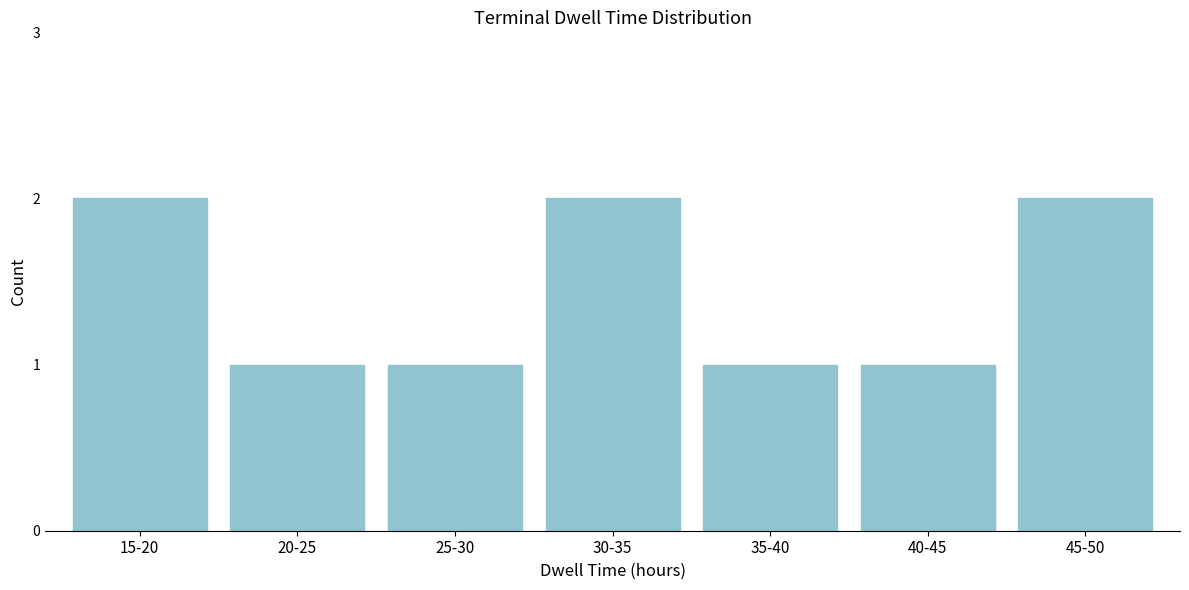

Reading left to right, extract all data points from this chart.

2	1	1	2	1	1	2